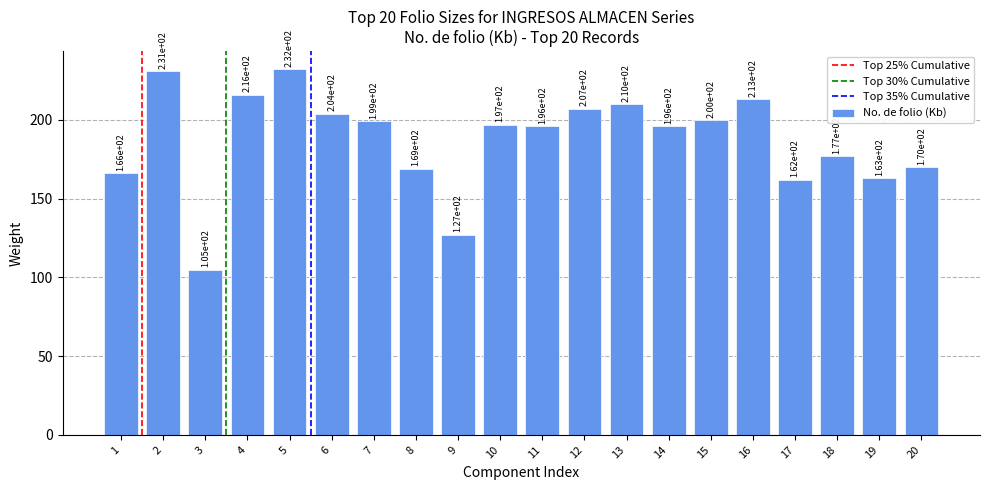

At which category does the chart reach its peak across all series?

5